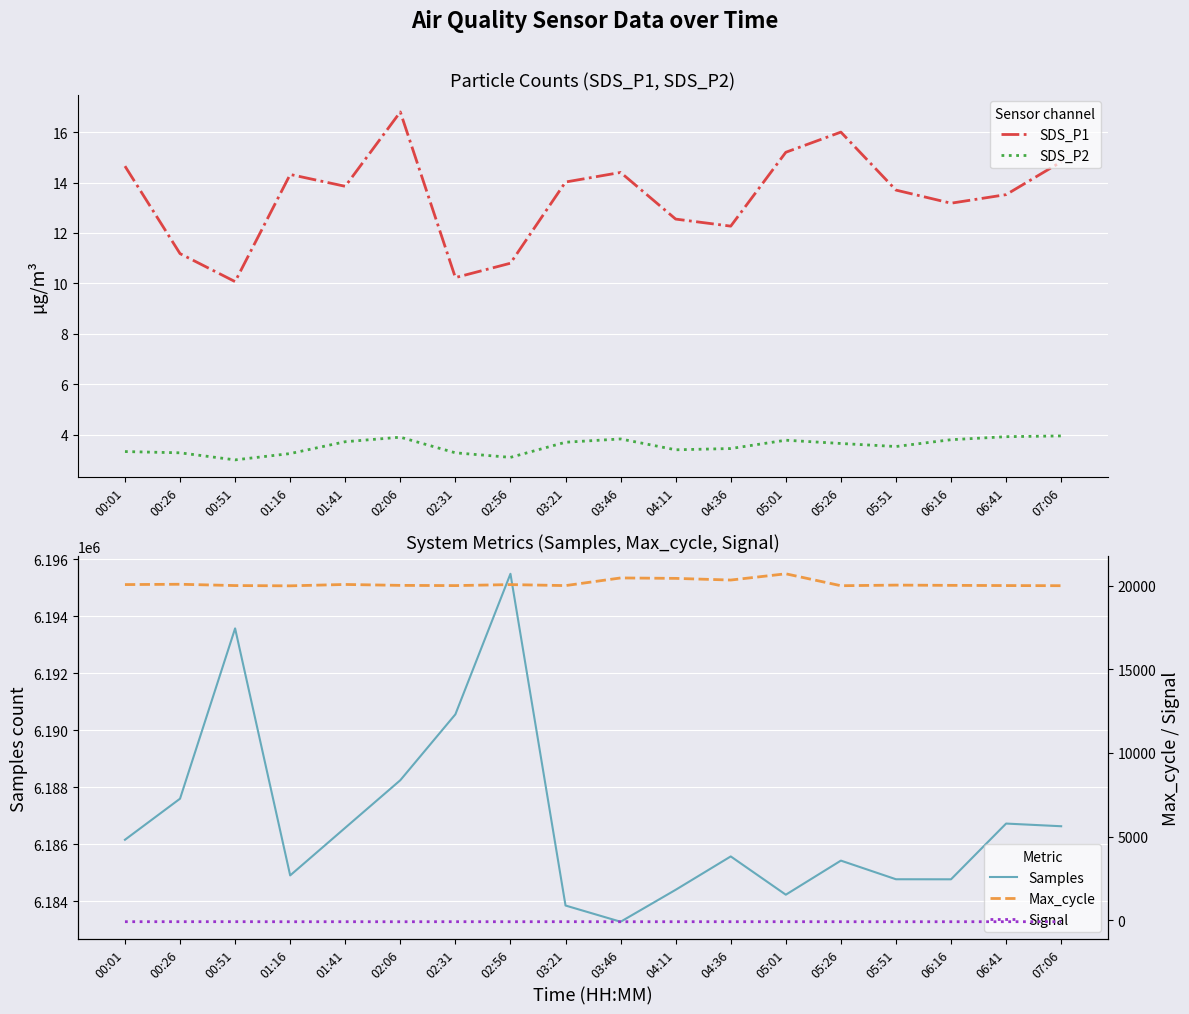

What is the value of the Samples point at the 2nd from the left?

6187596.0